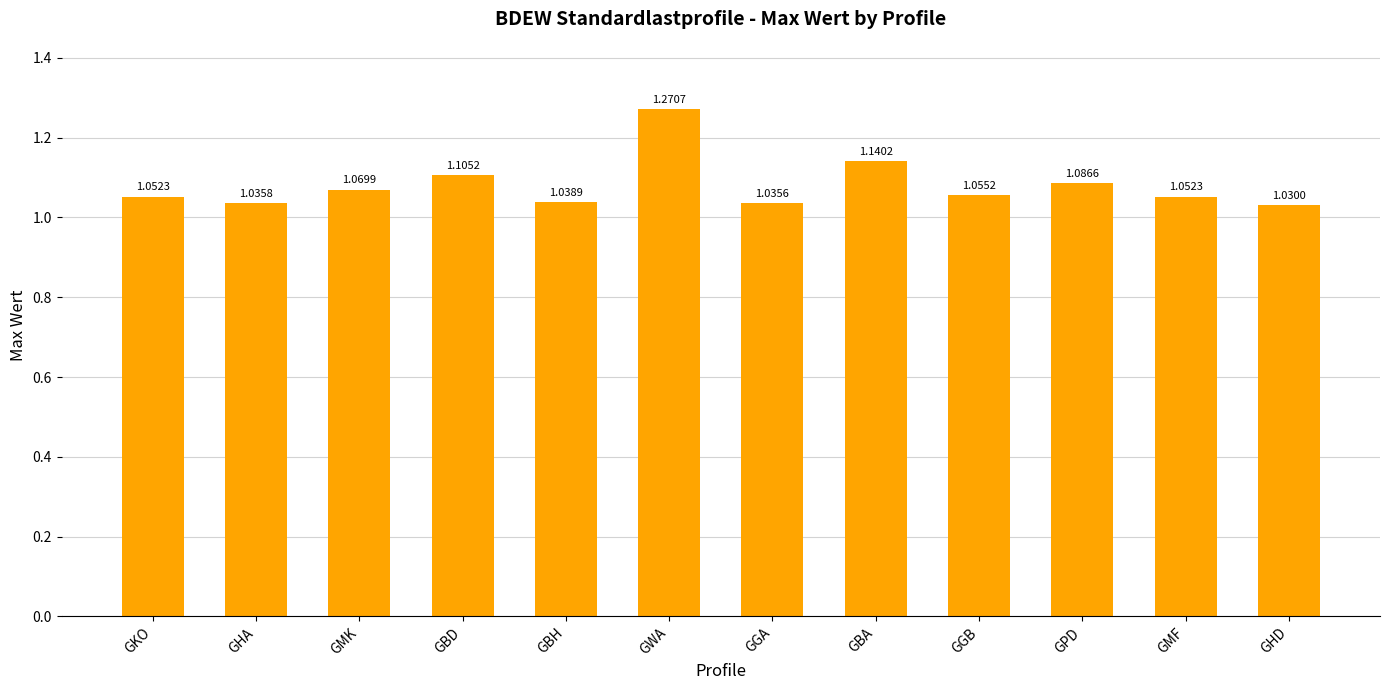

What is the label of the 10th bar from the right?

GMK